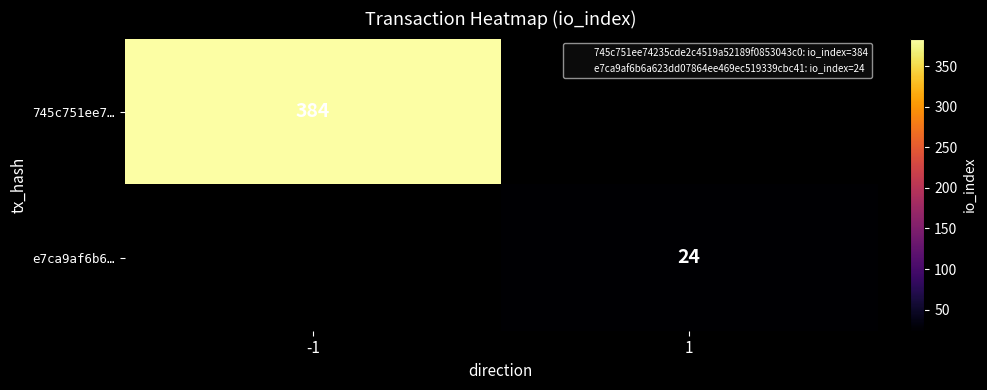

Is the value of 745c751ee7… at -1 greater than the value of e7ca9af6b6… at 1?

Yes